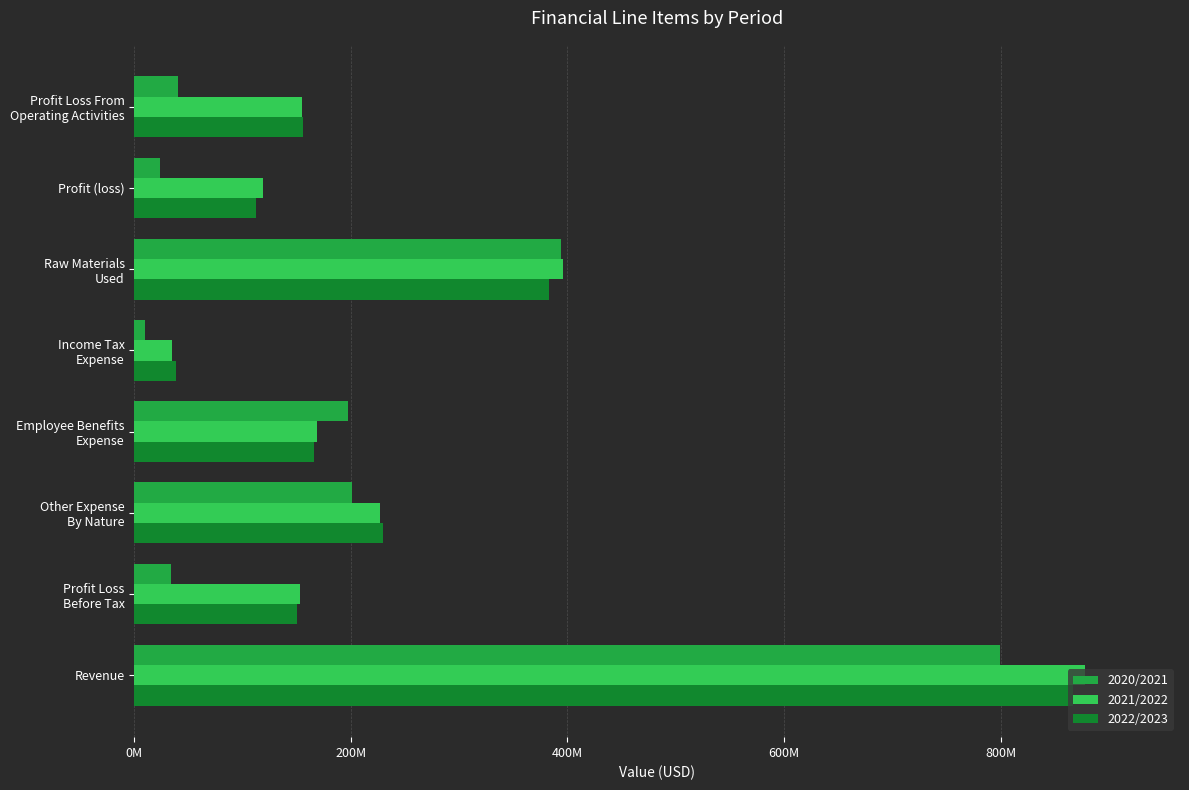

At which label does 2022/2023 reach its minimum?

Income Tax
Expense